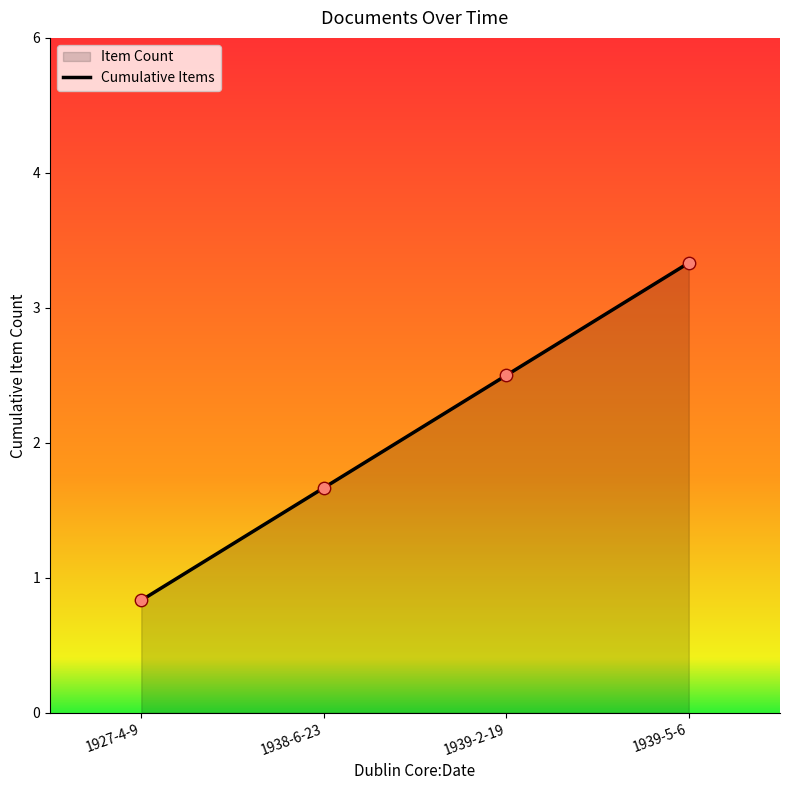

Which has a higher value, 1927-4-9 or 1938-6-23?

1938-6-23